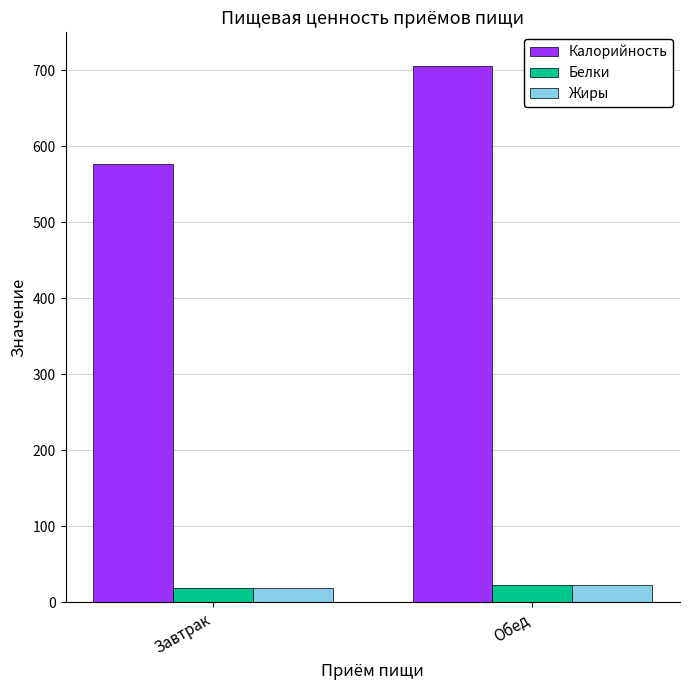

Reading left to right, list all the values displayed in this chart.

Калорийность: Завтрак=577.0	Обед=706.0
Белки: Завтрак=19.4	Обед=22.4
Жиры: Завтрак=18.3	Обед=22.5